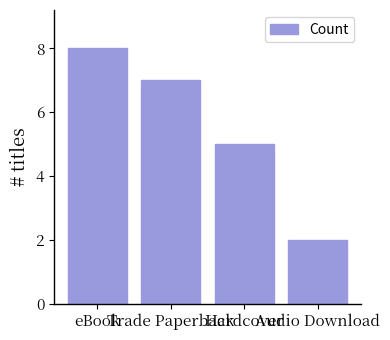

What is the label of the 3rd bar from the right?

Trade Paperback